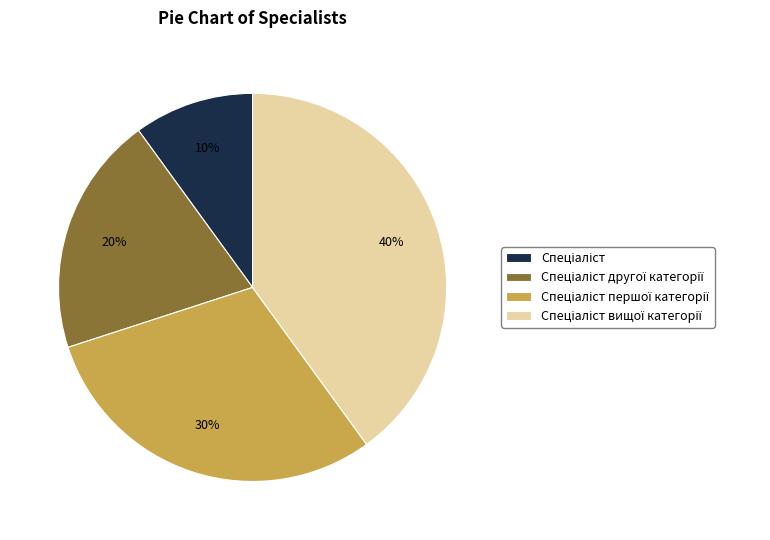

To the nearest percent, what is the average slice percentage?

25%